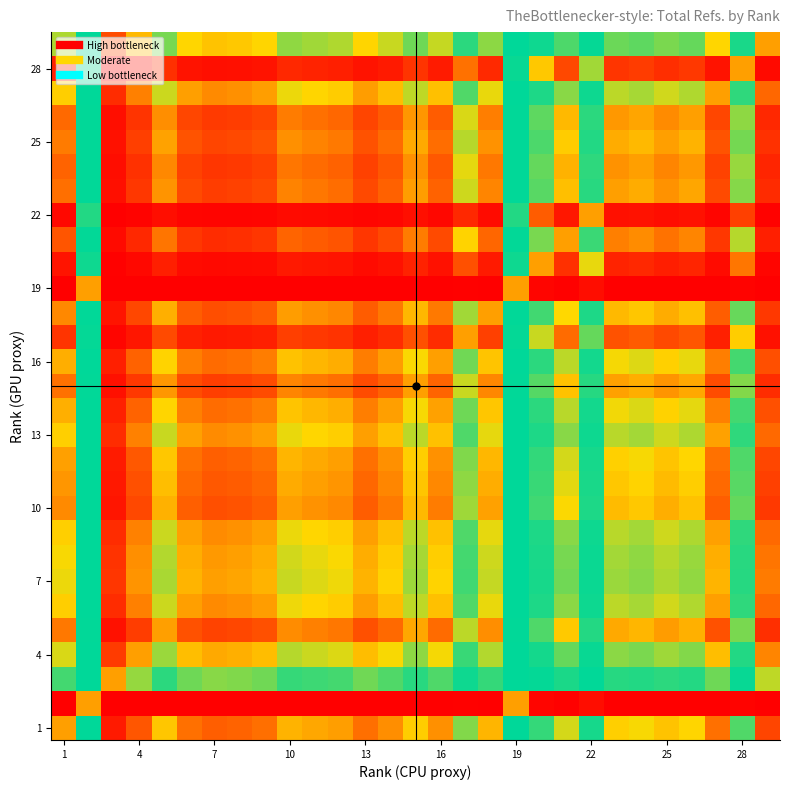

At how many categories does at least one series exceed 0?

29